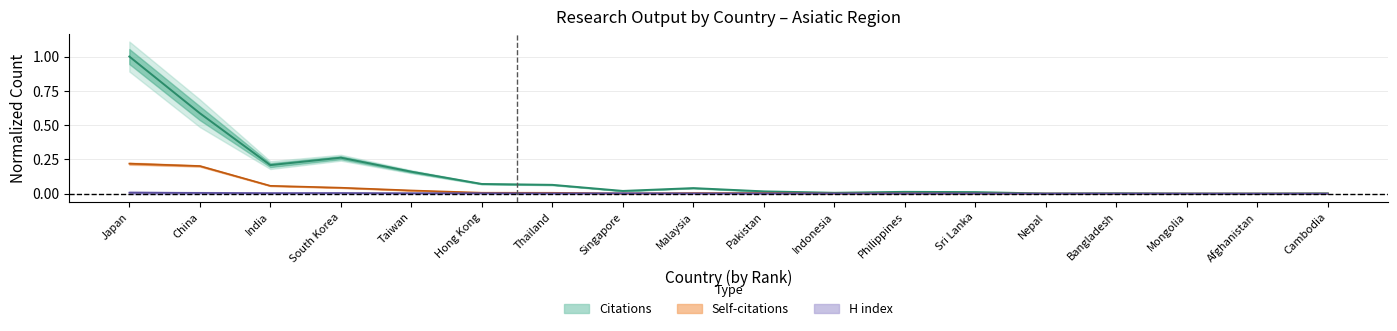

At which category does H index reach its first local valley?

India